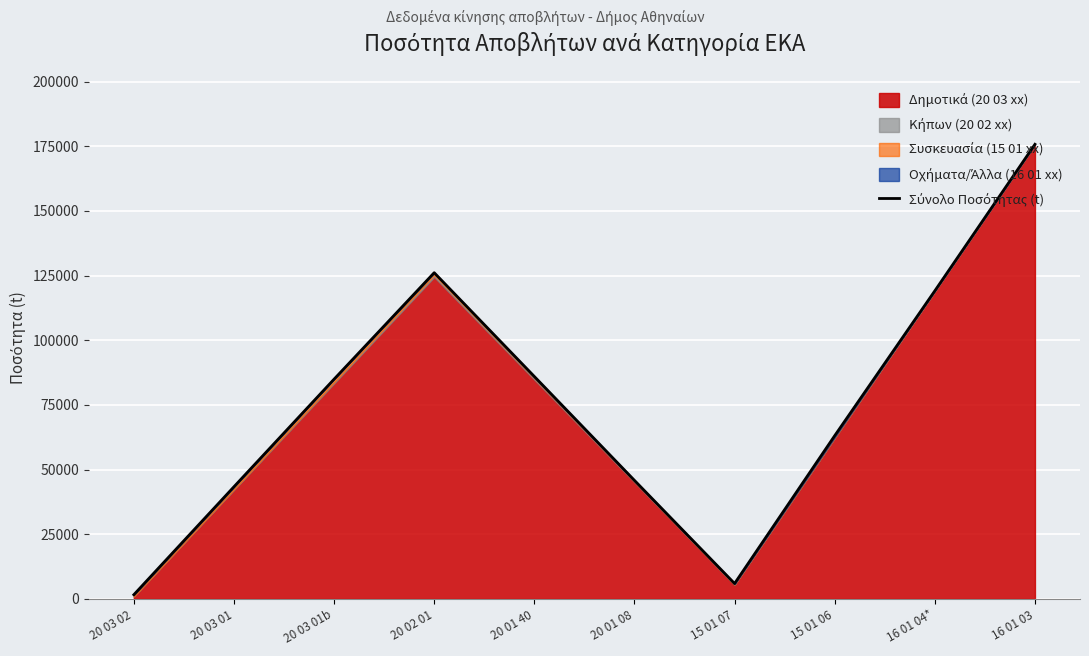

What is the change in value from 20 01 40 to 16 01 04*?

+33104.8